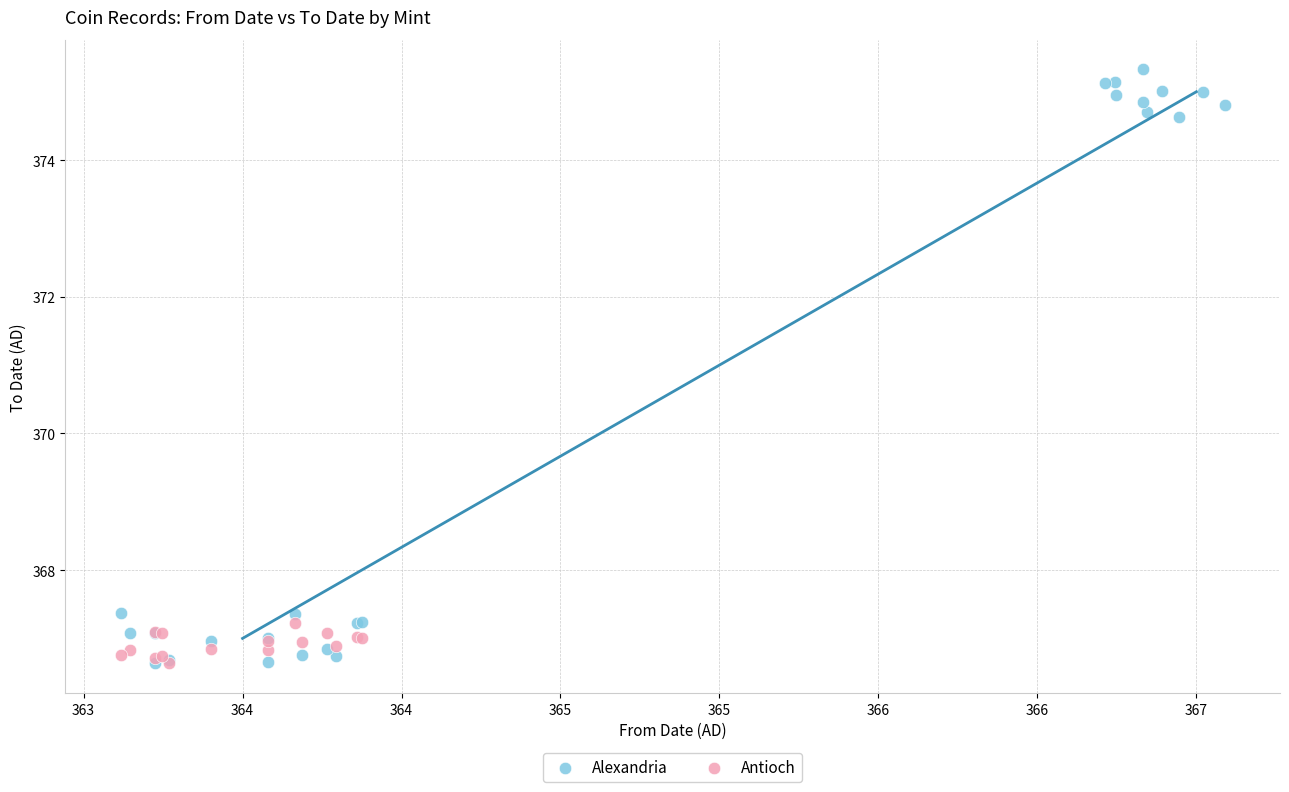

What are all the series names shown in the legend?

Alexandria, Antioch